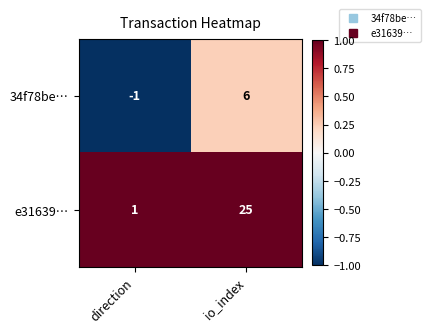

Between direction and io_index, which series saw the biggest shift?

e31639…